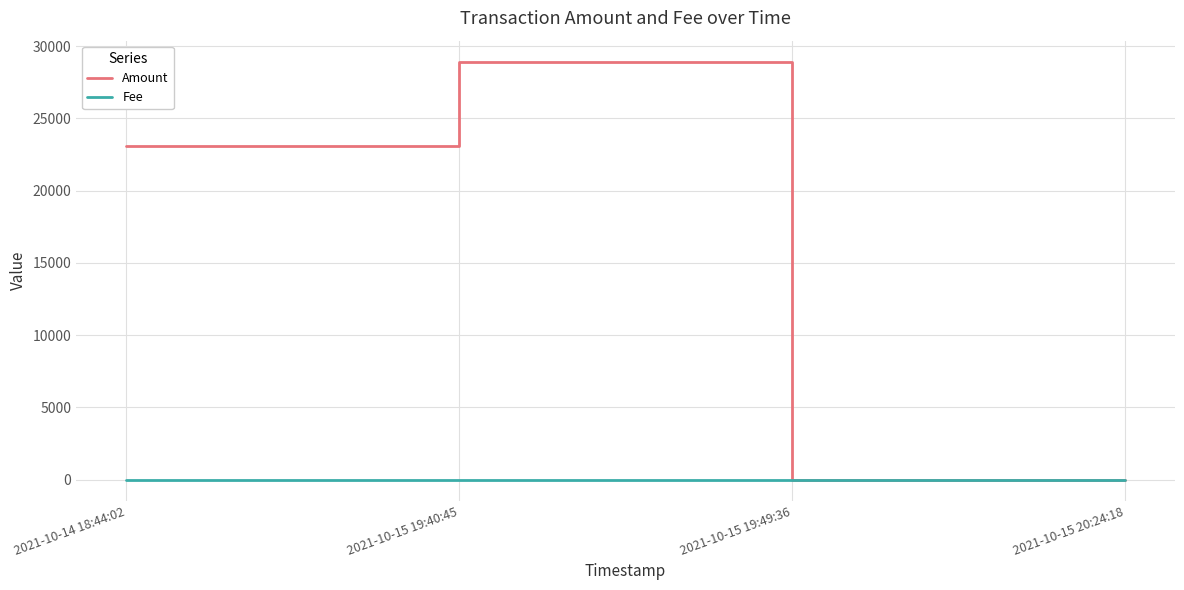

Is it true that Fee equals 0.1 at 2021-10-14 18:44:02?

True